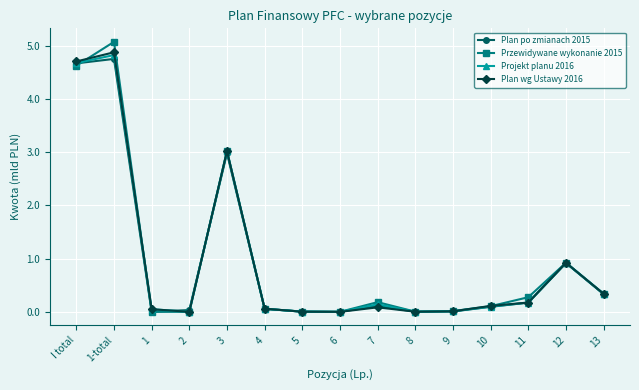

At which category does the chart reach its peak across all series?

1-total